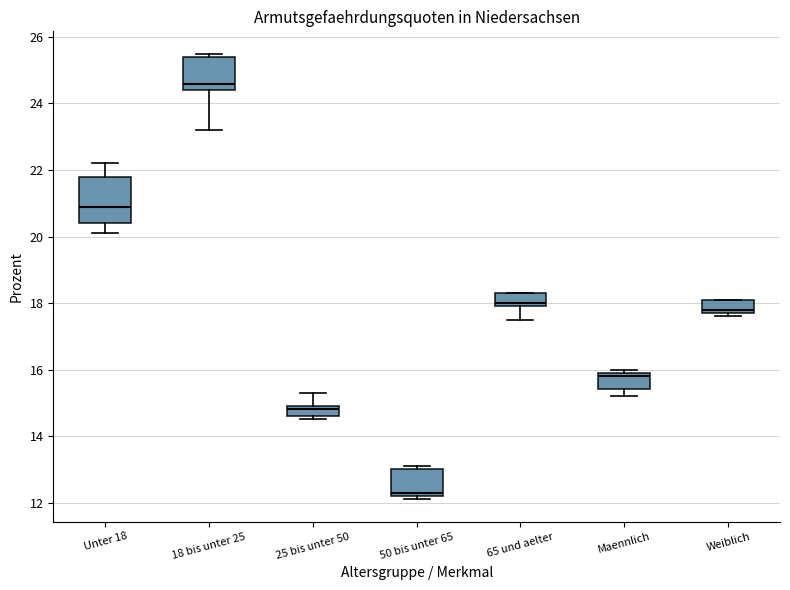

Reading left to right, transcribe this box plot: for each box, give where its median line is, the range the box spans, and where its two whiskers end, as read against the y-axis. The values are not printed on the chart, so give them approximately, as read against the axis.

Unter 18: median 21.0, box 20.4 to 21.8, whiskers 20.2 to 22.2
18 bis unter 25: median 24.6, box 24.4 to 25.4, whiskers 23.2 to 25.6
25 bis unter 50: median 14.8, box 14.6 to 15.0, whiskers 14.6 (just below the box's lower edge) to 15.4
50 bis unter 65: median 12.4, box 12.2 to 13.0, whiskers 12.2 (just below the box's lower edge) to 13.2
65 und aelter: median 18.0 (just above the box's lower edge), box 18.0 to 18.4, whiskers 17.6 to 18.4
Maennlich: median 15.8, box 15.4 to 16.0, whiskers 15.2 to 16.0 (just above the box's upper edge)
Weiblich: median 17.8 (just above the box's lower edge), box 17.8 to 18.2, whiskers 17.6 to 18.2